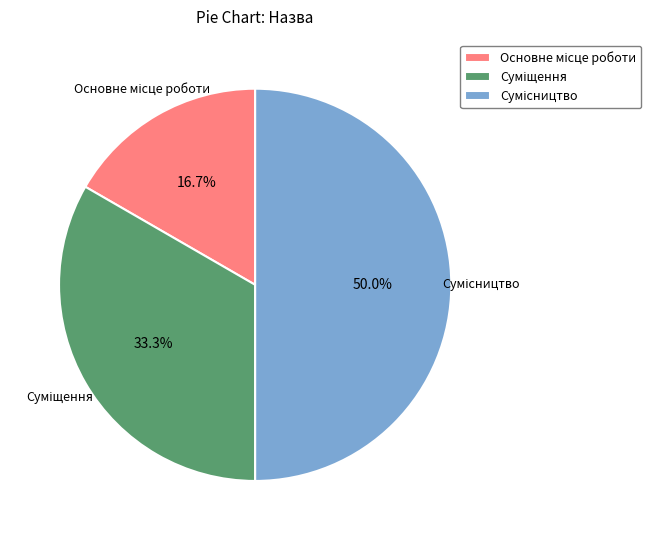

The Суміщення slice represents 33% of the pie. True or false?

True